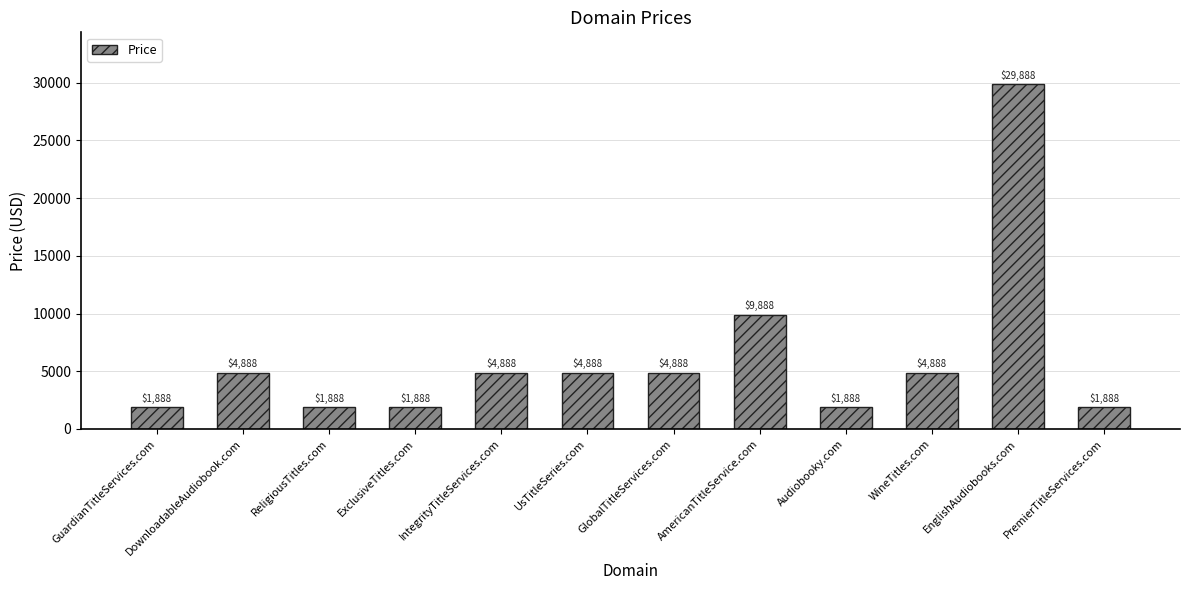

Approximately how many times larger is the value at WineTitles.com compared to GlobalTitleServices.com?

1.0